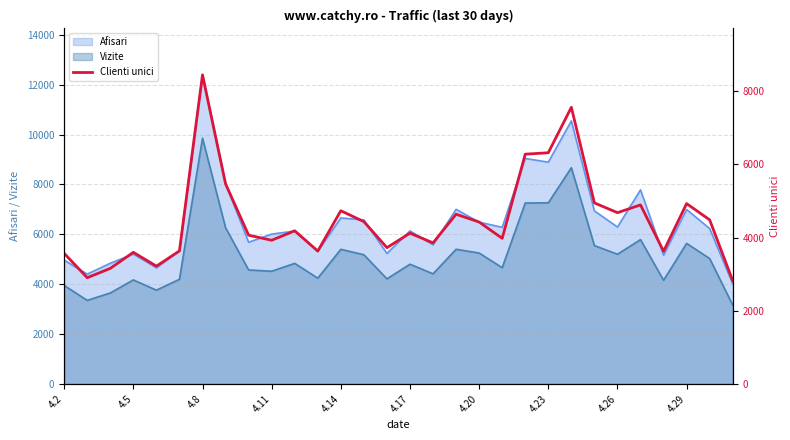

How many values are below 4187?

15